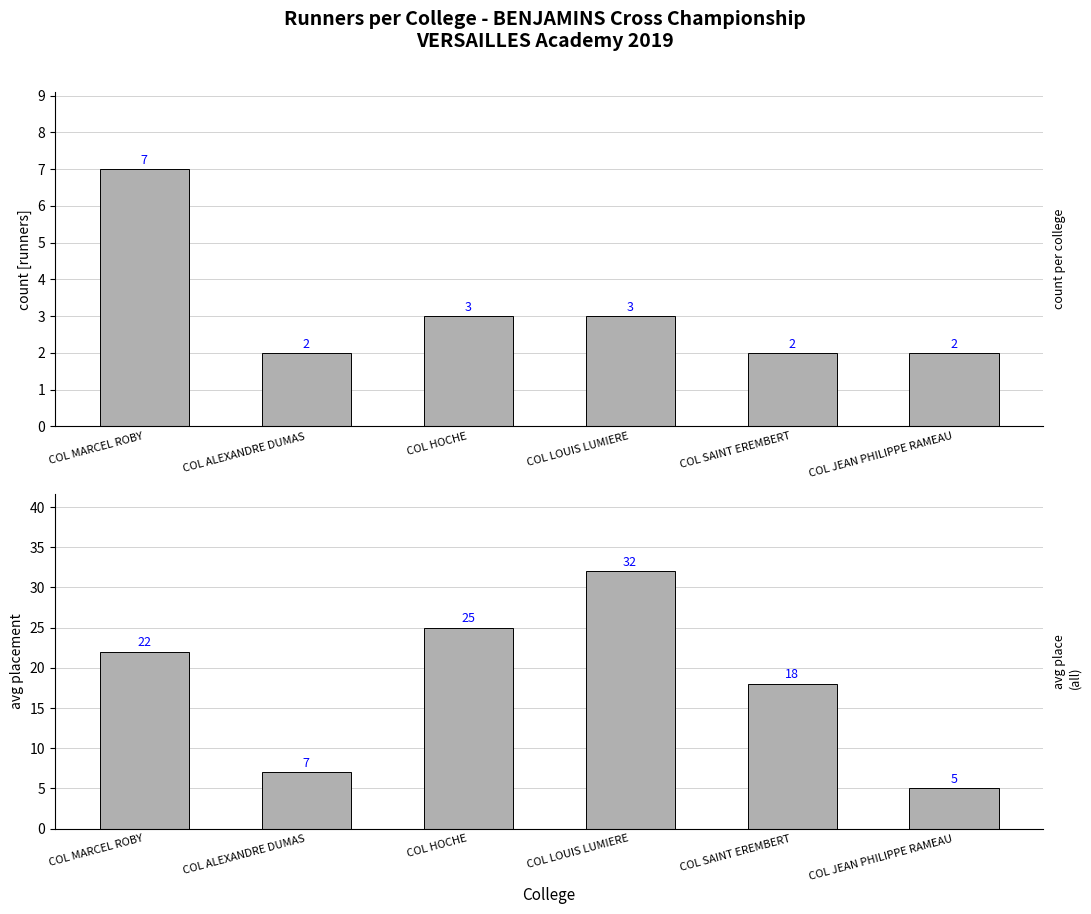

At which category is the sum across all series the highest?

COL LOUIS LUMIERE